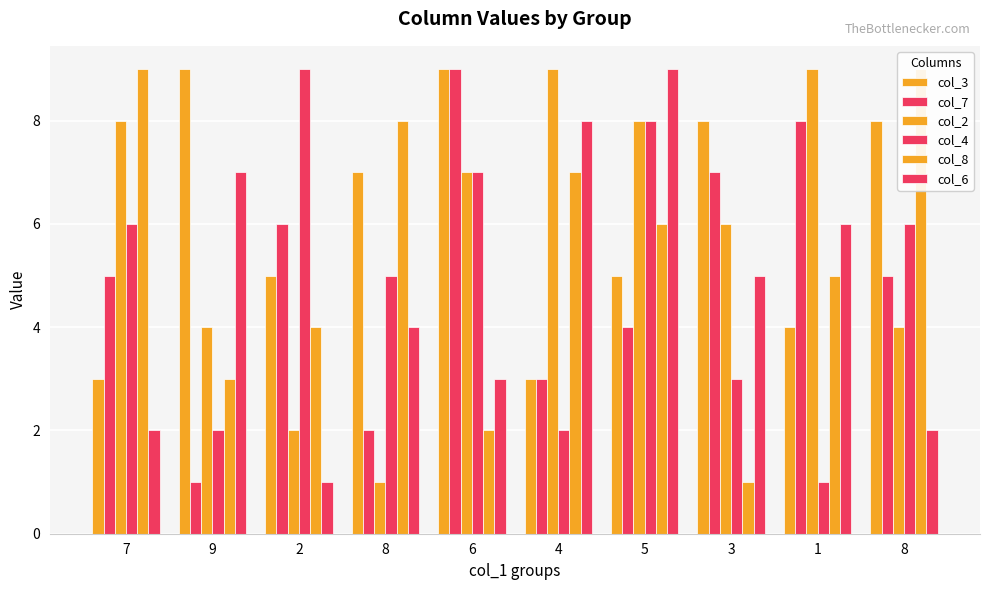

What is the label of the 9th bar from the right?

9